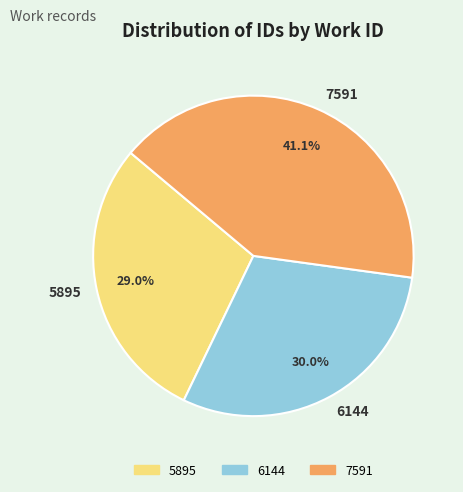

True or false: 5895 accounts for 35% of the total.

False